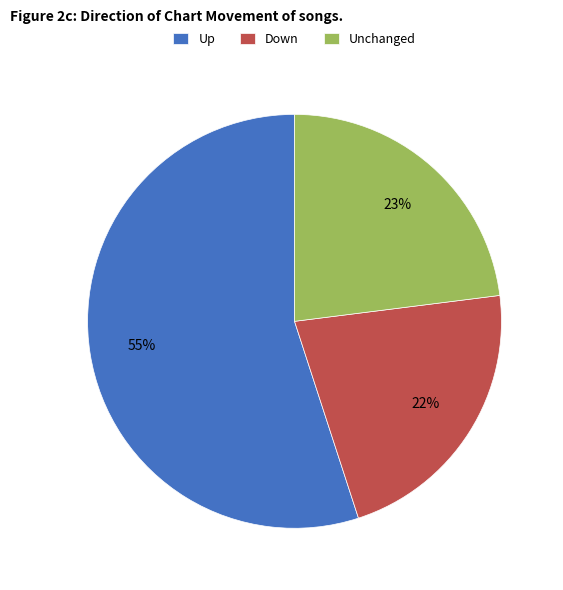

True or false: Unchanged accounts for 15% of the total.

False